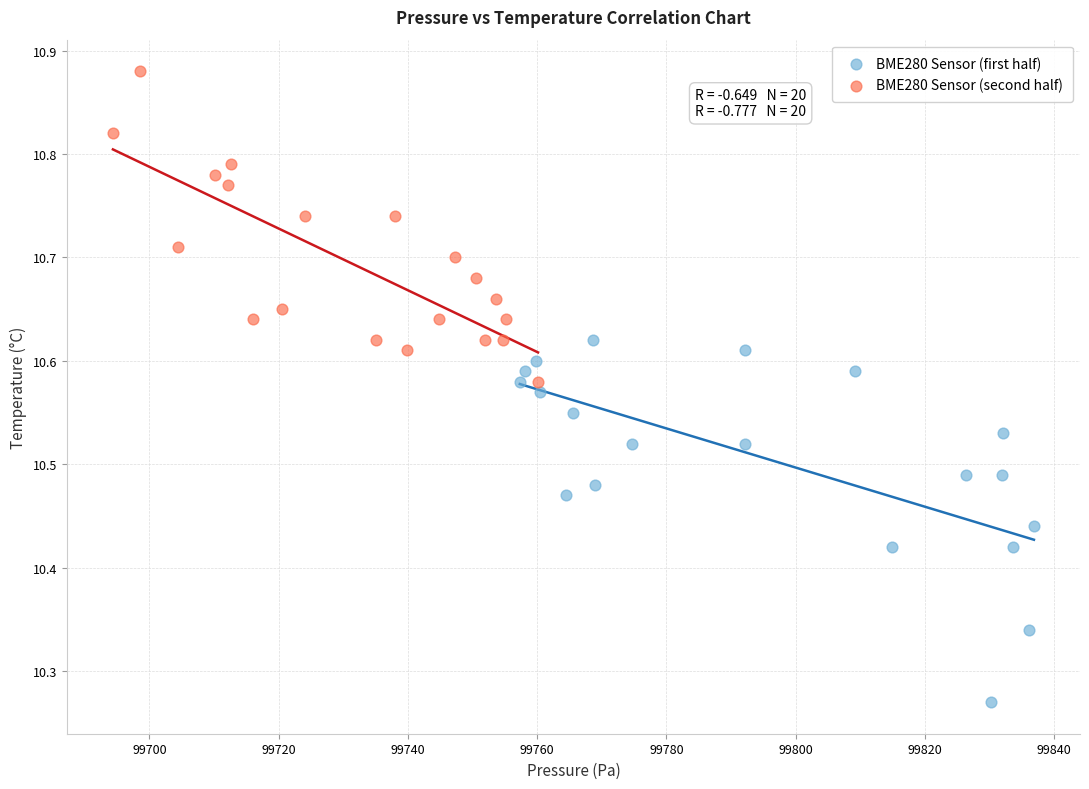

What are all the series names shown in the legend?

BME280 Sensor (first half), BME280 Sensor (second half)